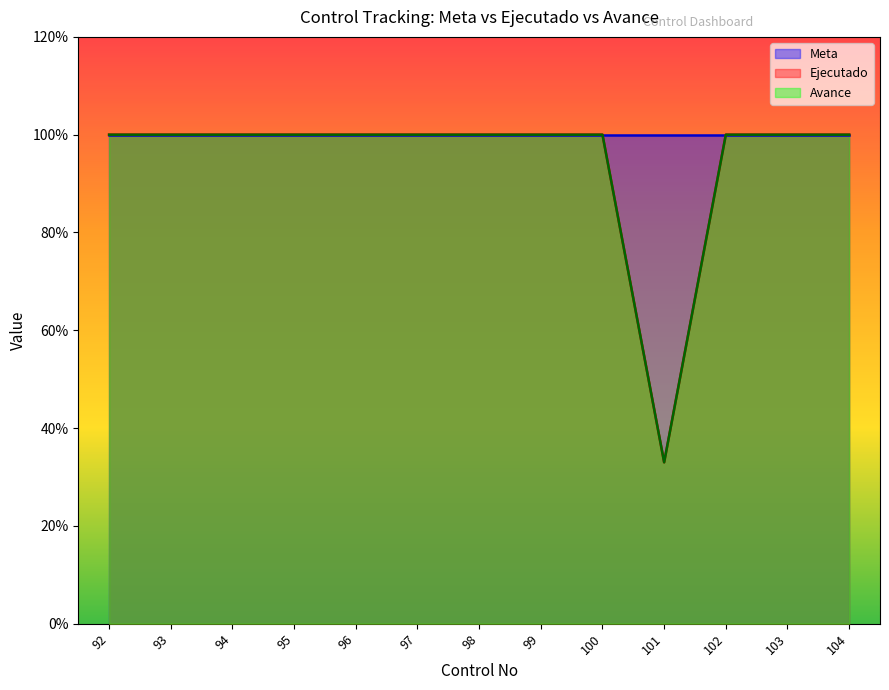

Is it true that Ejecutado equals 1.7 at 96?

False